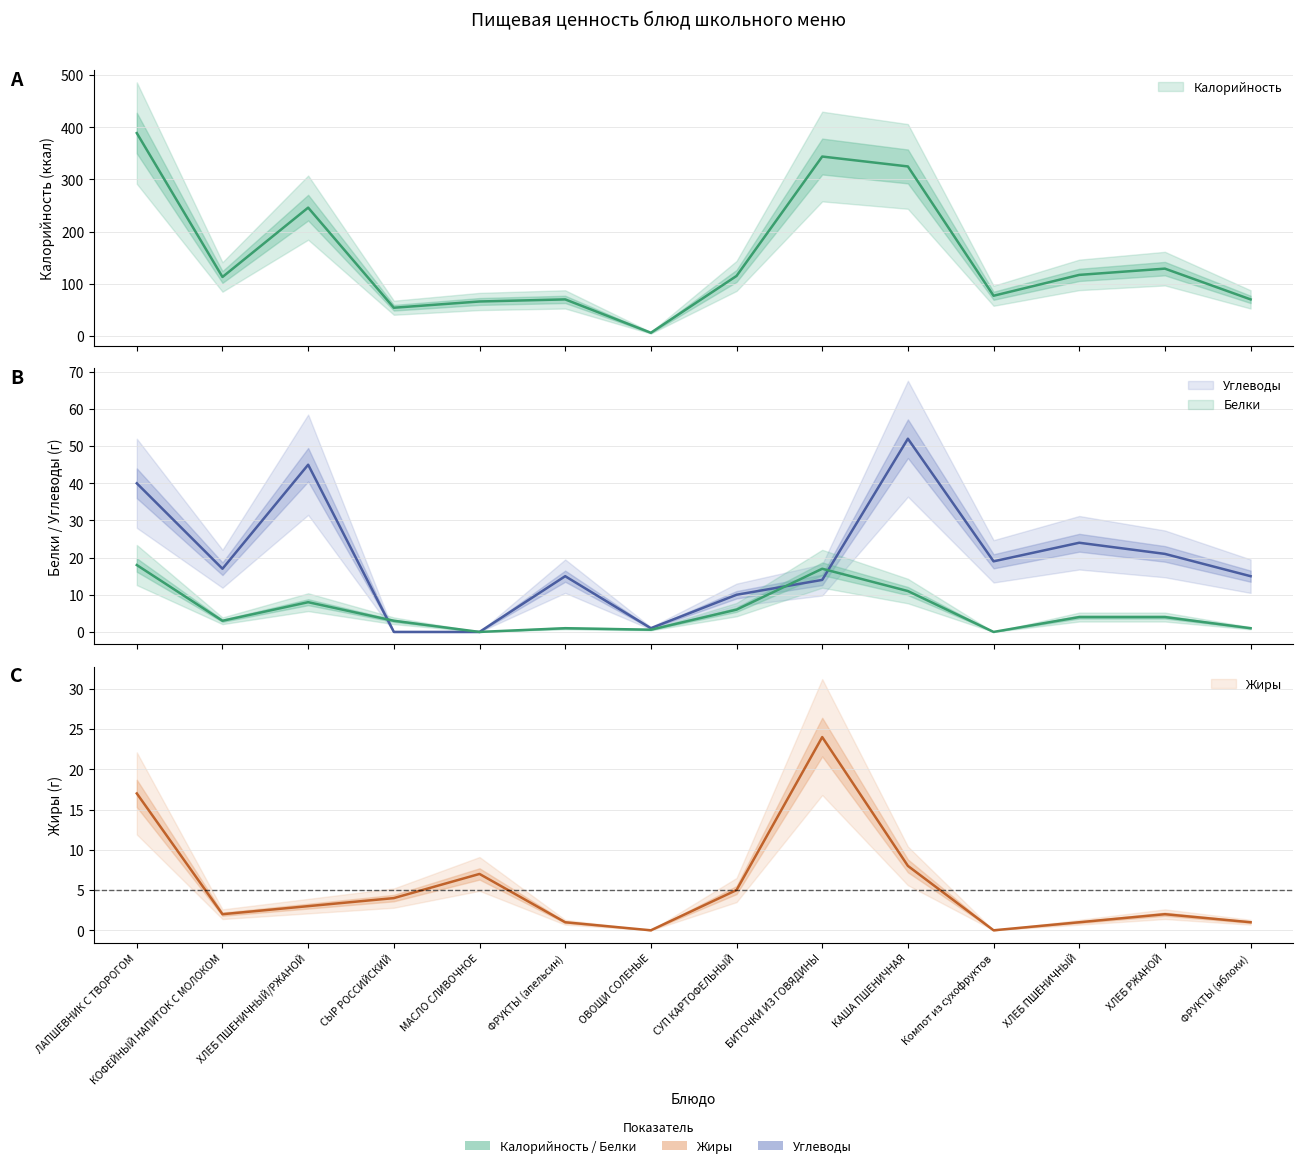

Reading left to right, list all the values displayed in this chart.

Калорийность: ЛАПШЕВНИК С ТВОРОГОМ=389.0	КОФЕЙНЫЙ НАПИТОК С МОЛОКОМ=113.0	ХЛЕБ ПШЕНИЧНЫЙ/РЖАНОЙ=246.0	СЫР РОССИЙСКИЙ=54.0	МАСЛО СЛИВОЧНОЕ=66.0	ФРУКТЫ (апельсин)=70.0	ОВОЩИ СОЛЕНЫЕ=6.0	СУП КАРТОФЕЛЬНЫЙ=115.0	БИТОЧКИ ИЗ ГОВЯДИНЫ=344.0	КАША ПШЕНИЧНАЯ=325.0	Компот из сухофруктов=77.0	ХЛЕБ ПШЕНИЧНЫЙ=117.0	ХЛЕБ РЖАНОЙ=129.0	ФРУКТЫ (яблоки)=70.0
Белки: ЛАПШЕВНИК С ТВОРОГОМ=18.0	КОФЕЙНЫЙ НАПИТОК С МОЛОКОМ=3.0	ХЛЕБ ПШЕНИЧНЫЙ/РЖАНОЙ=8.0	СЫР РОССИЙСКИЙ=3.0	МАСЛО СЛИВОЧНОЕ=0.0	ФРУКТЫ (апельсин)=1.0	ОВОЩИ СОЛЕНЫЕ=0.6	СУП КАРТОФЕЛЬНЫЙ=6.0	БИТОЧКИ ИЗ ГОВЯДИНЫ=17.0	КАША ПШЕНИЧНАЯ=11.0	Компот из сухофруктов=0.0	ХЛЕБ ПШЕНИЧНЫЙ=4.0	ХЛЕБ РЖАНОЙ=4.0	ФРУКТЫ (яблоки)=1.0
Жиры: ЛАПШЕВНИК С ТВОРОГОМ=17.0	КОФЕЙНЫЙ НАПИТОК С МОЛОКОМ=2.0	ХЛЕБ ПШЕНИЧНЫЙ/РЖАНОЙ=3.0	СЫР РОССИЙСКИЙ=4.0	МАСЛО СЛИВОЧНОЕ=7.0	ФРУКТЫ (апельсин)=1.0	ОВОЩИ СОЛЕНЫЕ=0.0	СУП КАРТОФЕЛЬНЫЙ=5.0	БИТОЧКИ ИЗ ГОВЯДИНЫ=24.0	КАША ПШЕНИЧНАЯ=8.0	Компот из сухофруктов=0.0	ХЛЕБ ПШЕНИЧНЫЙ=1.0	ХЛЕБ РЖАНОЙ=2.0	ФРУКТЫ (яблоки)=1.0
Углеводы: ЛАПШЕВНИК С ТВОРОГОМ=40.0	КОФЕЙНЫЙ НАПИТОК С МОЛОКОМ=17.0	ХЛЕБ ПШЕНИЧНЫЙ/РЖАНОЙ=45.0	СЫР РОССИЙСКИЙ=0.0	МАСЛО СЛИВОЧНОЕ=0.0	ФРУКТЫ (апельсин)=15.0	ОВОЩИ СОЛЕНЫЕ=1.0	СУП КАРТОФЕЛЬНЫЙ=10.0	БИТОЧКИ ИЗ ГОВЯДИНЫ=14.0	КАША ПШЕНИЧНАЯ=52.0	Компот из сухофруктов=19.0	ХЛЕБ ПШЕНИЧНЫЙ=24.0	ХЛЕБ РЖАНОЙ=21.0	ФРУКТЫ (яблоки)=15.0